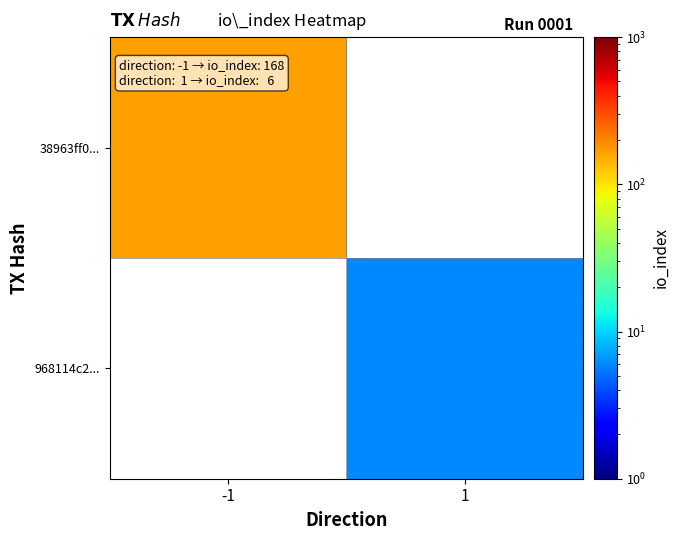

At which label is 38963ff0... closest to 168?

-1